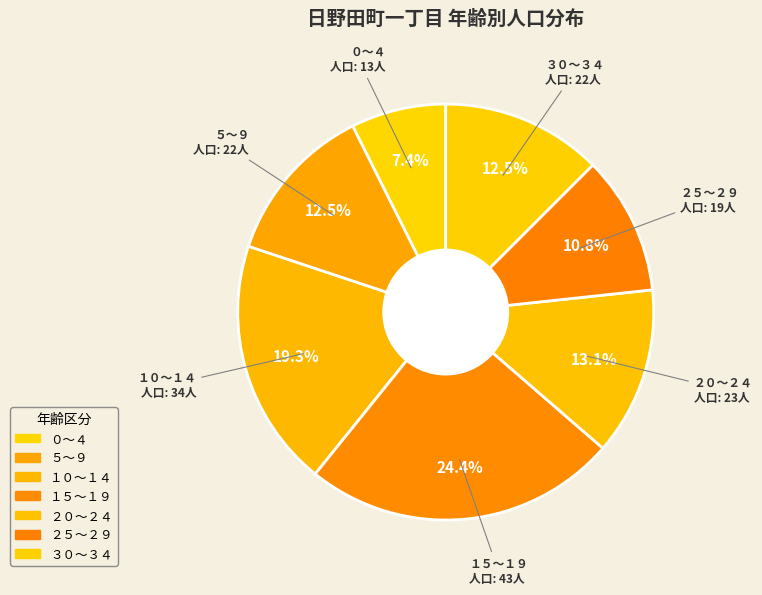

How many segments does this pie chart have?

7